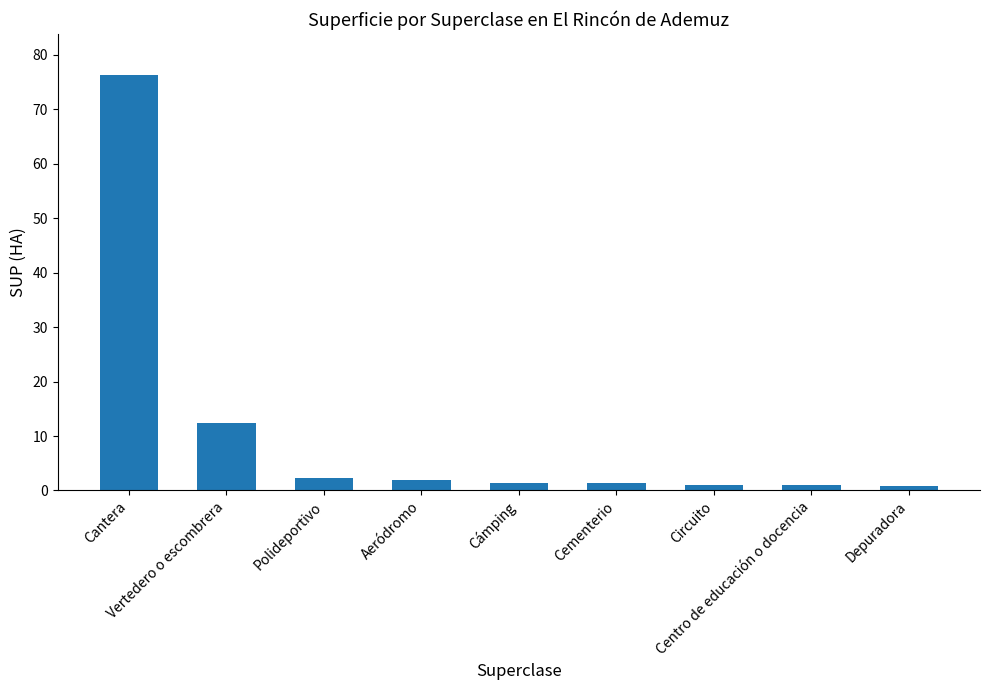

At which label does the data first exceed 1?

Cantera